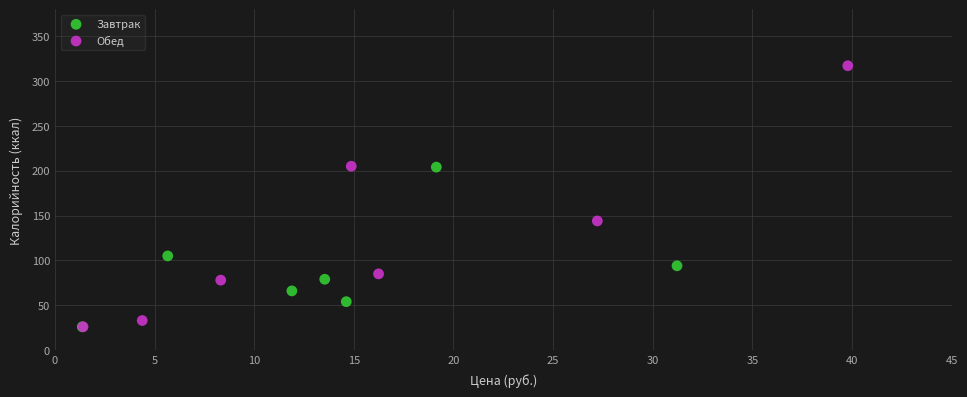

Which series reaches the maximum Y coordinate?

Обед